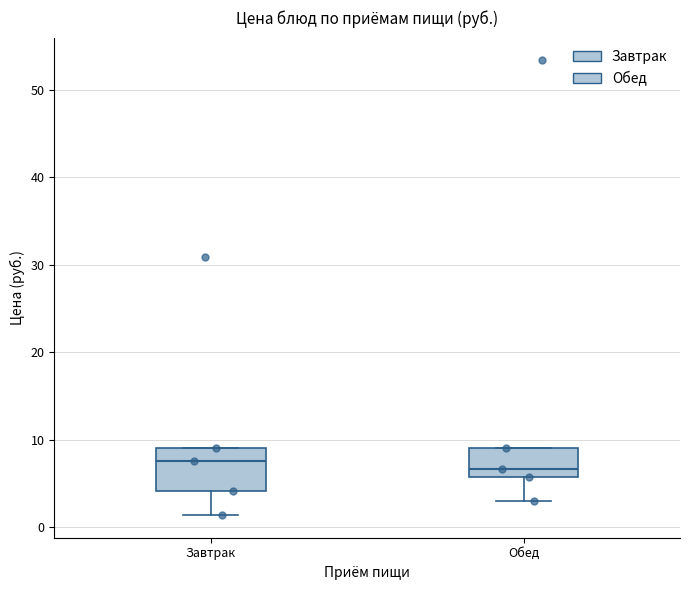

Which box is the tallest, from its lower edge to its upper edge?

Завтрак